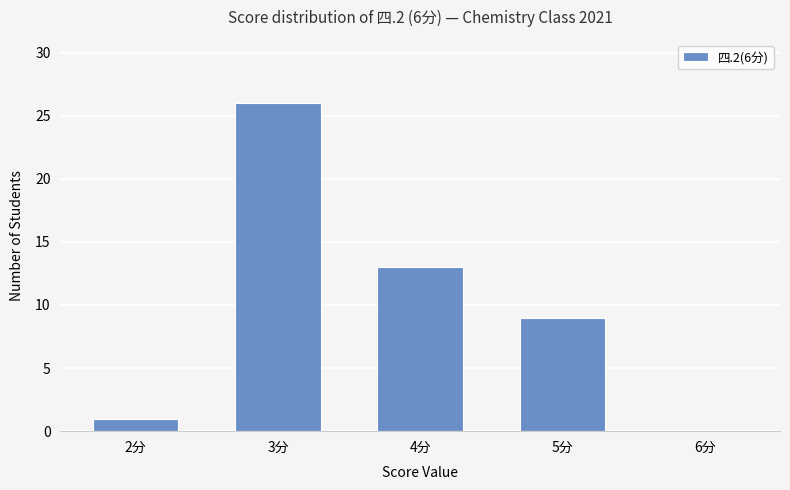

At which label is the value closest to 13?

4分